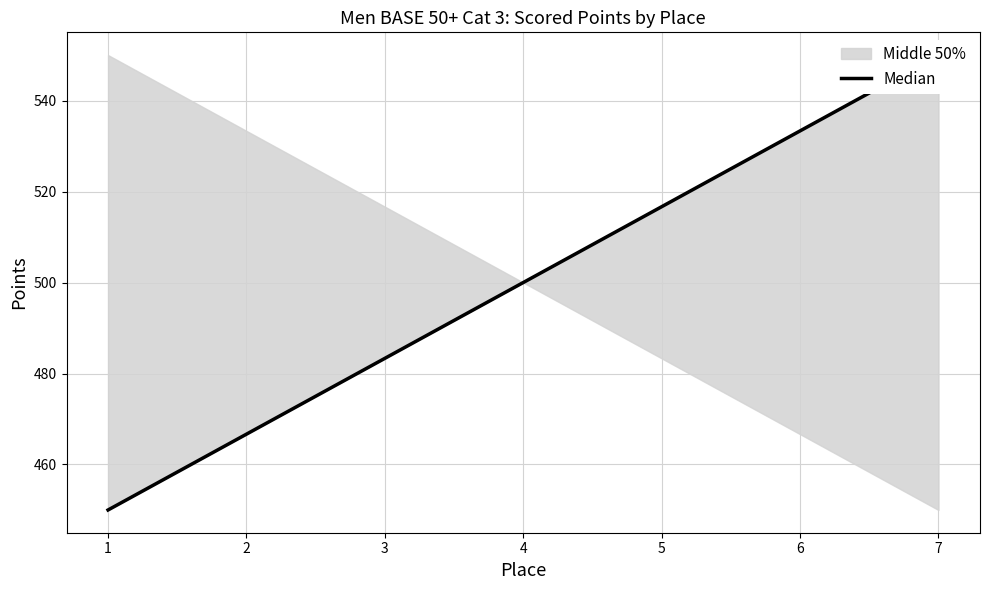

The value at 5 is 516.7. True or false?

True